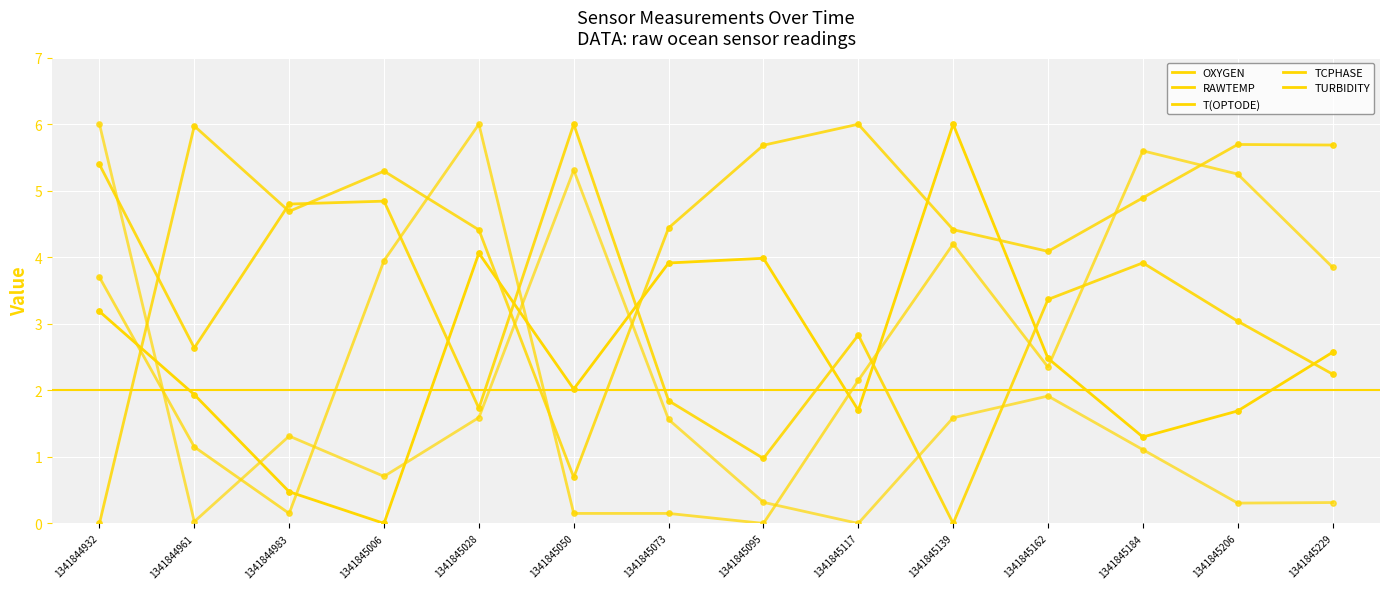

How many lines are shown in the chart?

5